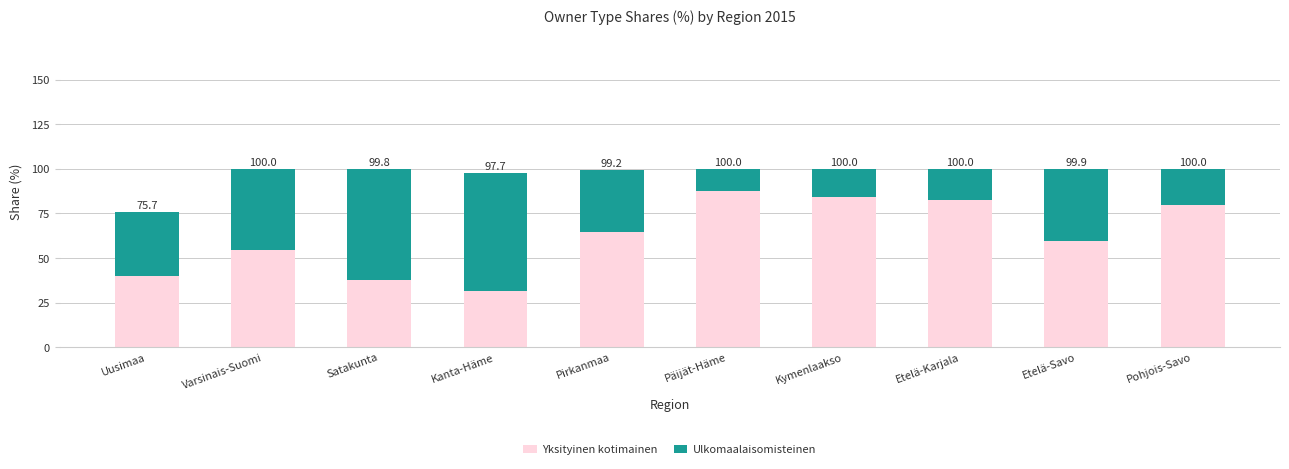

Which has a higher value, Pohjois-Savo or Etelä-Savo?

Pohjois-Savo